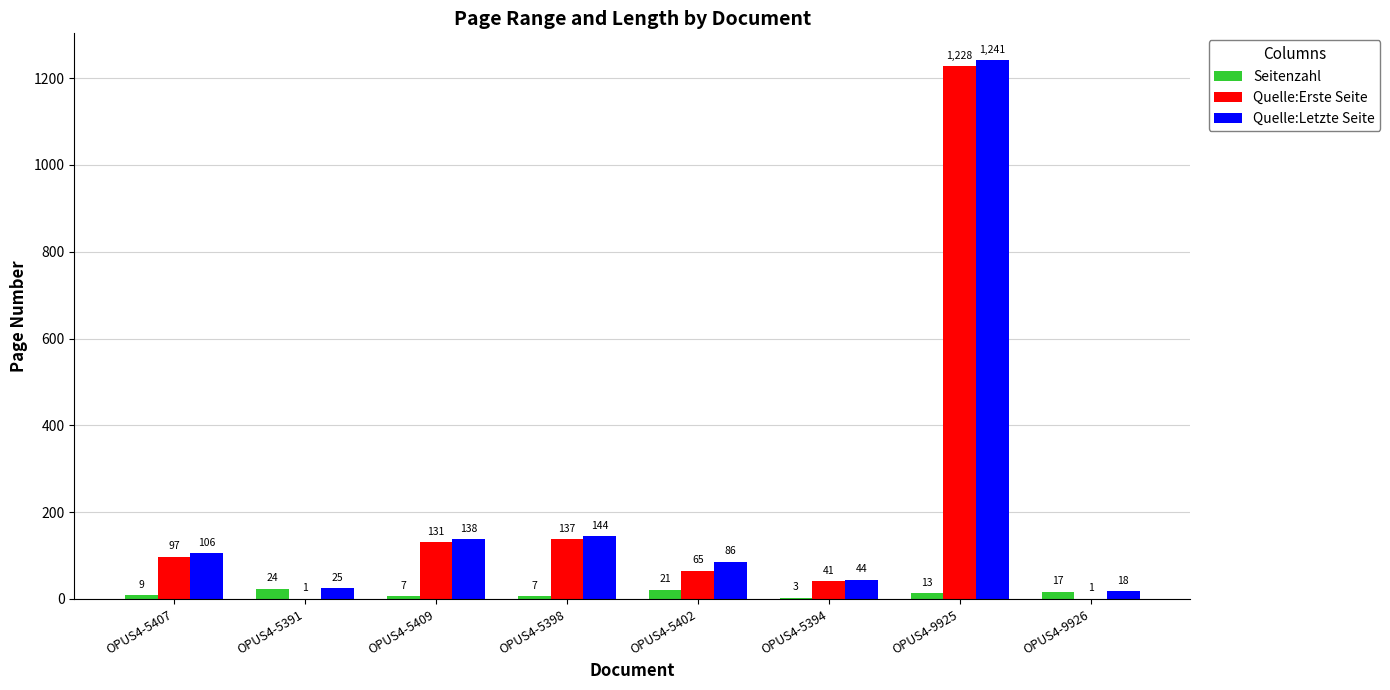

Reading left to right, extract all data points from this chart.

Seitenzahl: 9	24	7	7	21	3	13	17
Quelle:Erste Seite: 97	1	131	137	65	41	1228	1
Quelle:Letzte Seite: 106	25	138	144	86	44	1241	18